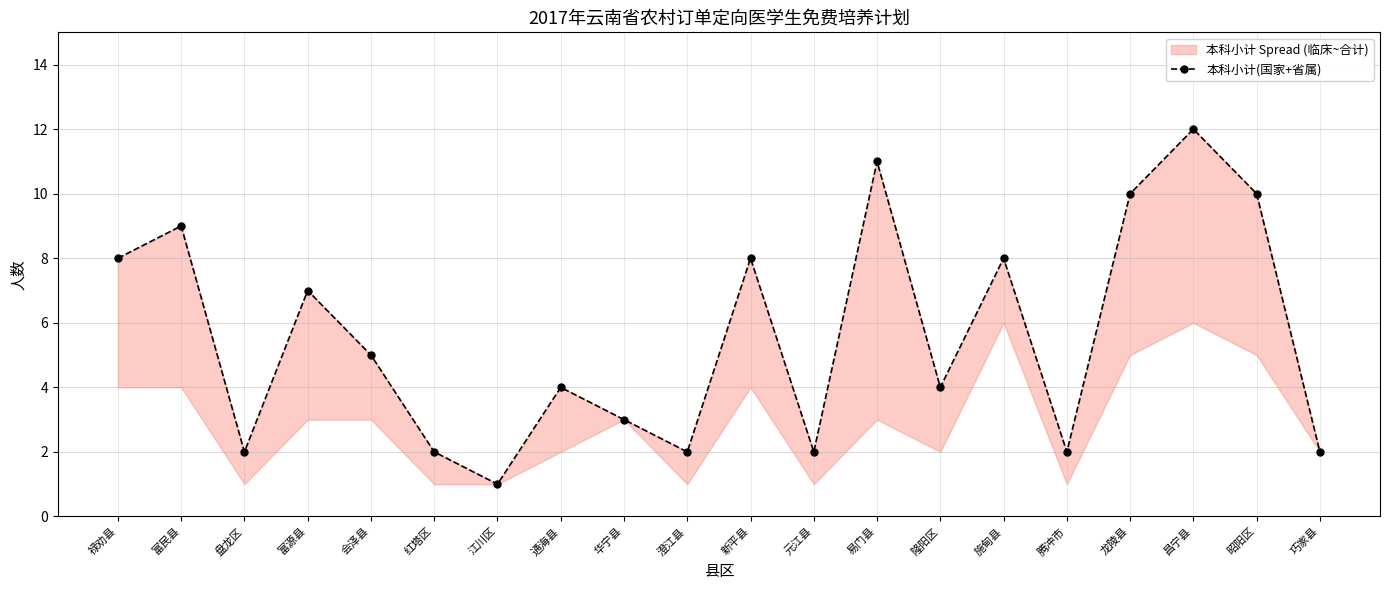

Read the value at 红塔区.

2